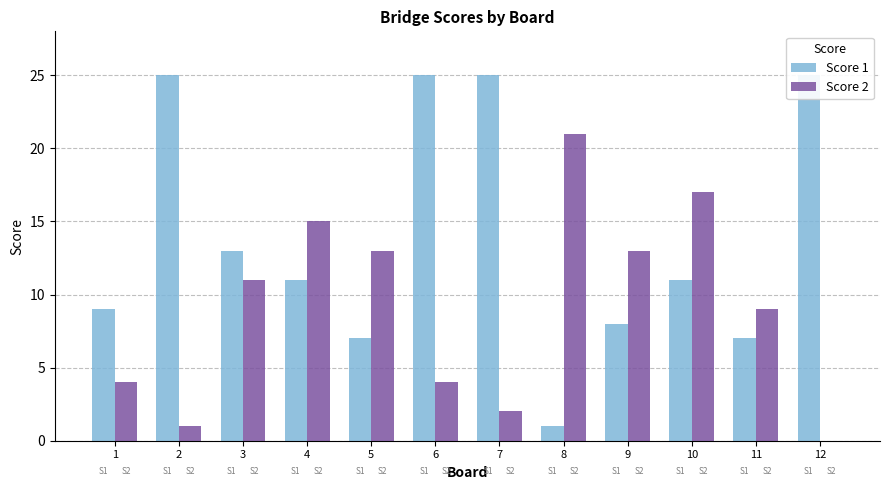

At 8, list the series in order from largest to smallest.

Score 2, Score 1